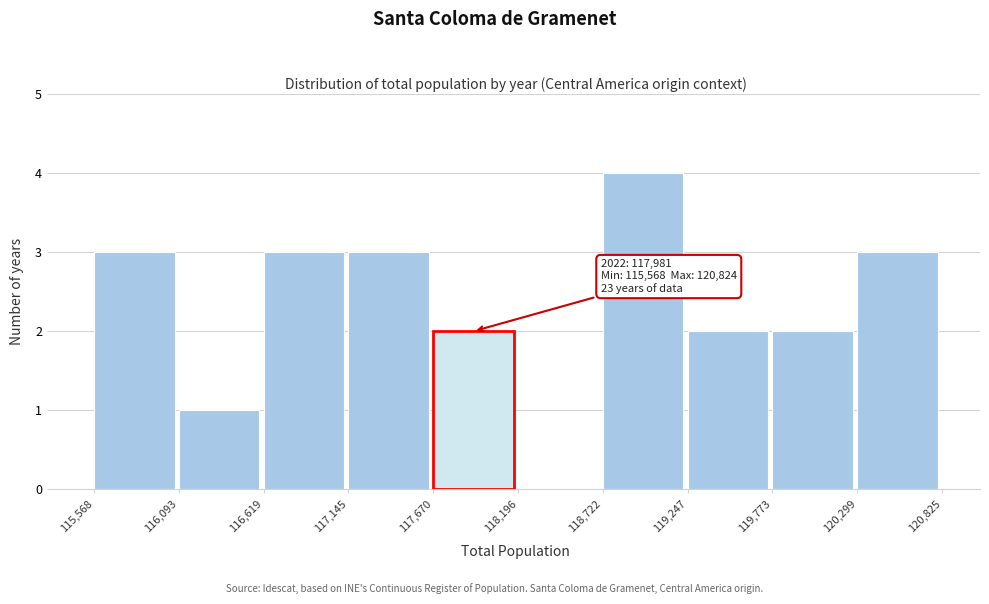

Which range on the x-axis has the tallest bar?

118,722 to 119,247